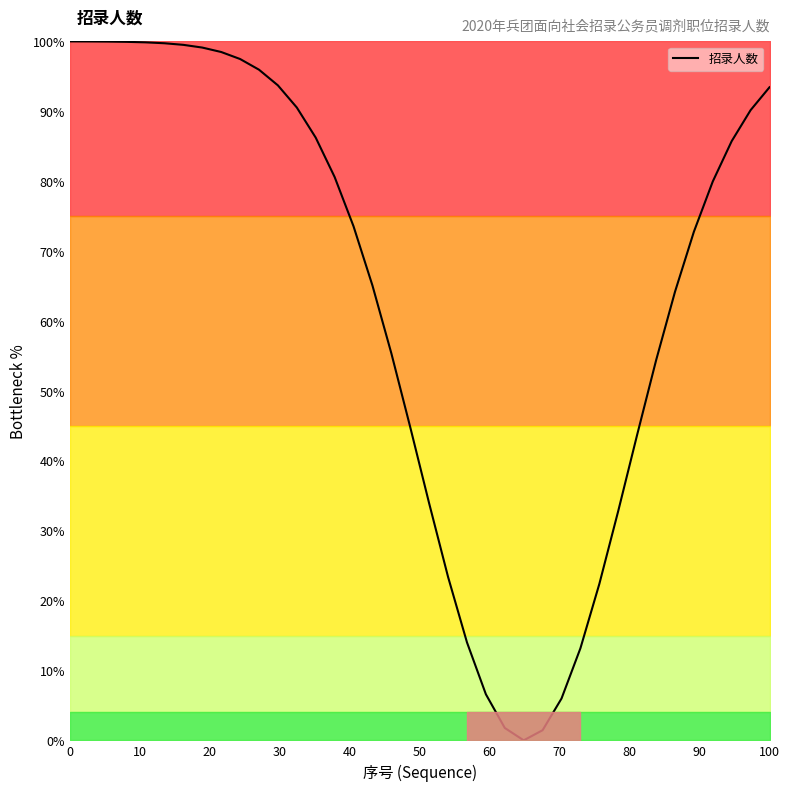

What is the highest value of the 招录人数 series?

100.0